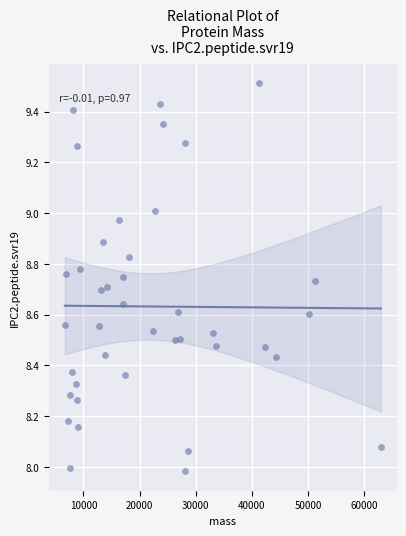

What is the range of Y values (max minus min)?

1.5